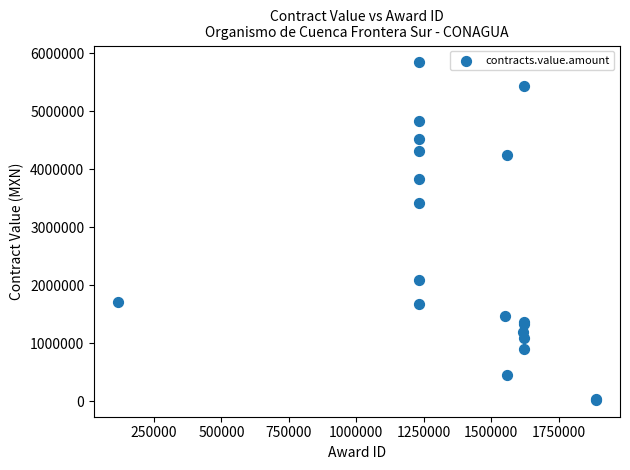

What Y value in the scatter plot is closest to 2933125?

3411987.8